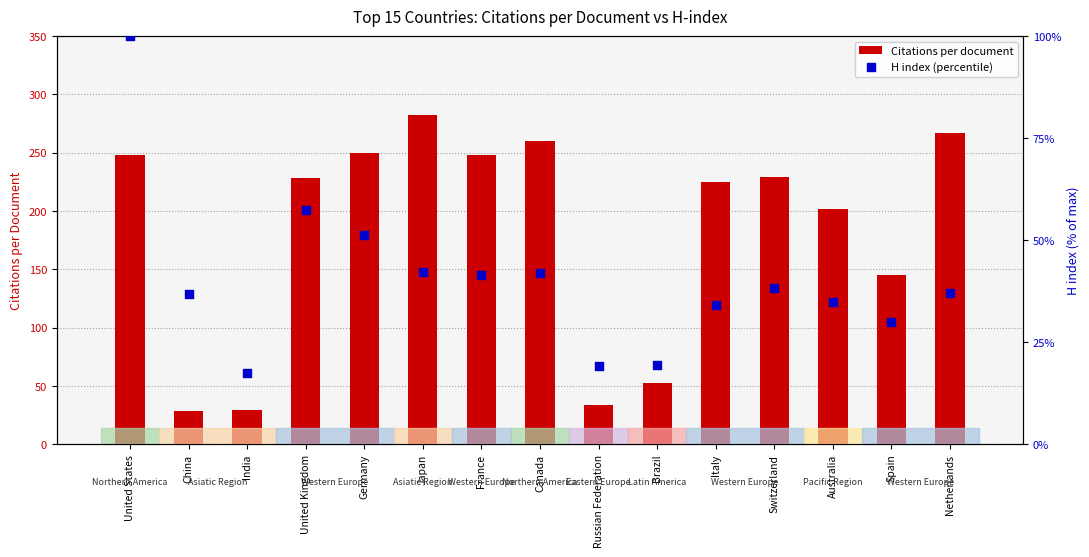

Is the value of Citations per document at India greater than the value of H index (percentile) at United States?

No